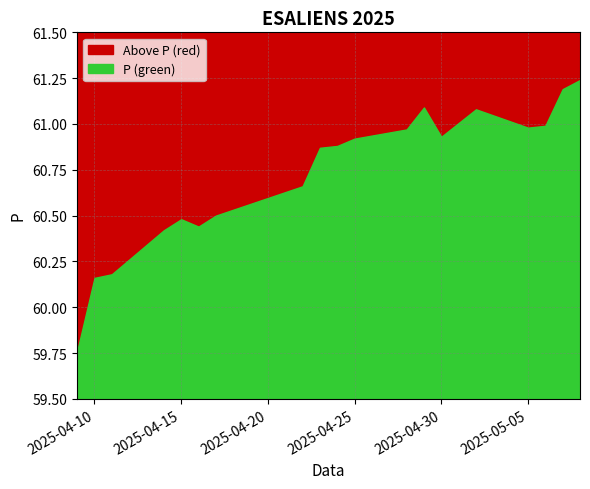

Approximately how many times larger is the value at 2025-05-02 compared to 2025-04-23?

1.0